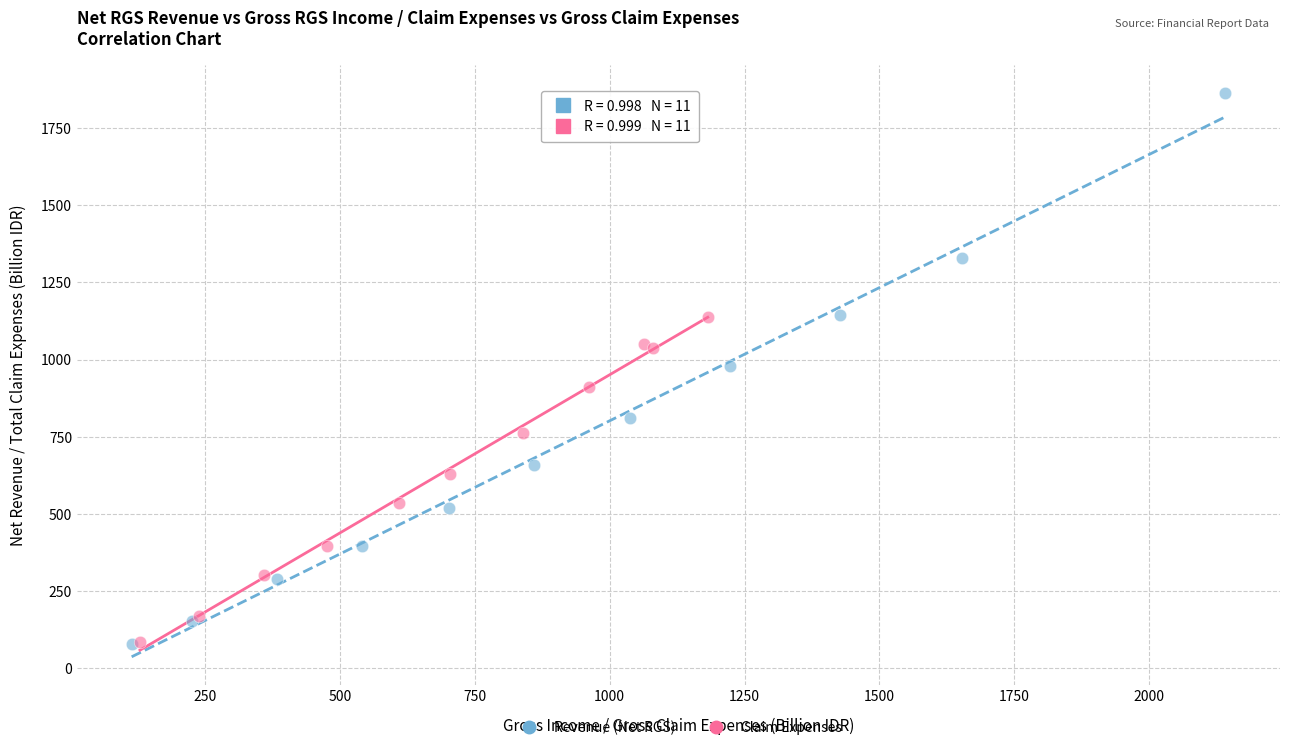

What are all the series names shown in the legend?

Revenue (Net RGS), Claim Expenses